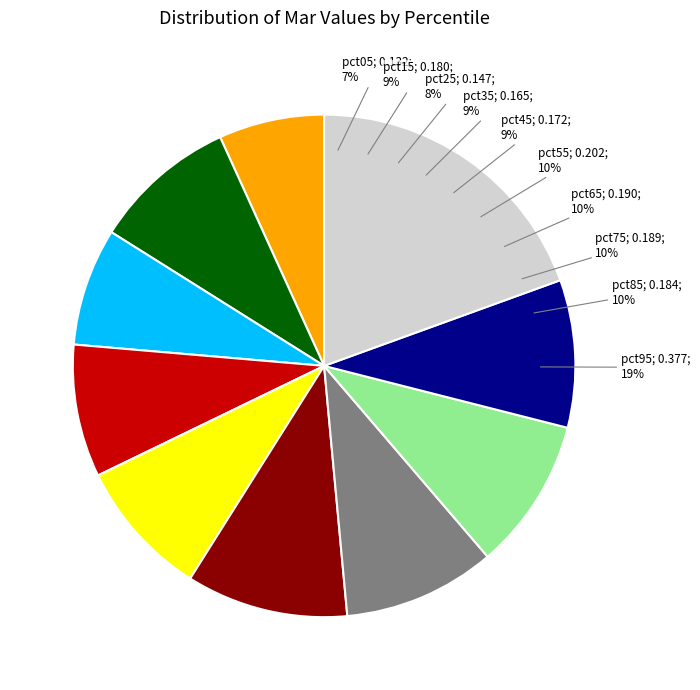

Does pct25 account for over 50% of the chart?

No